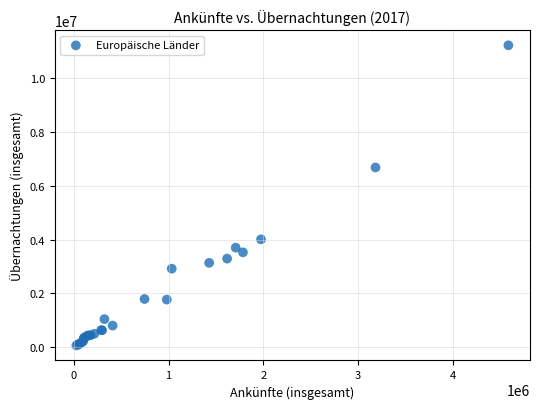

What Y value in the scatter plot is closest to 5637928?

6673286